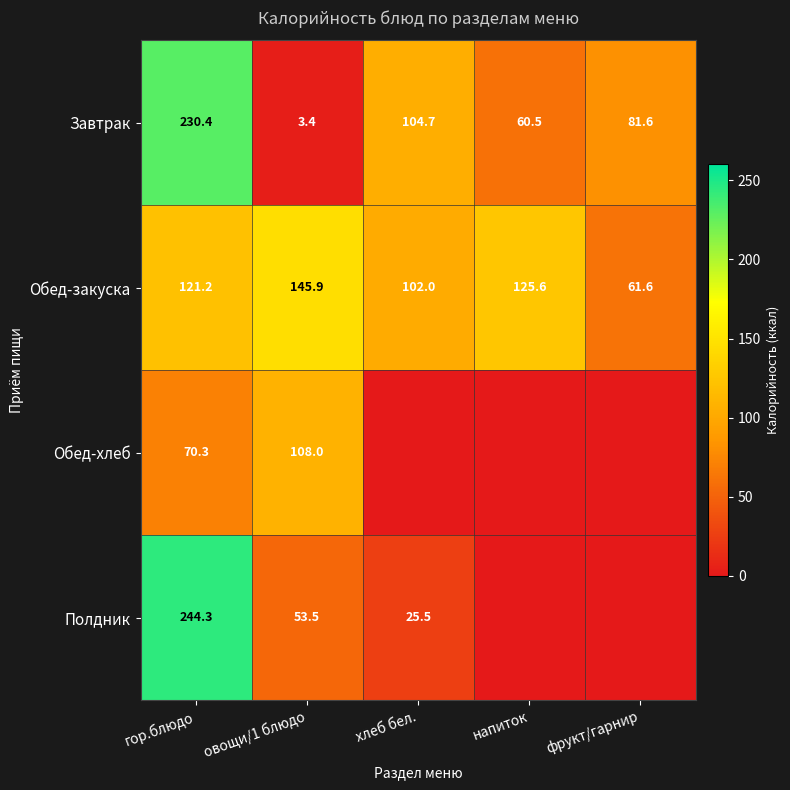

What is the difference between the highest and lowest values at гор.блюдо?

174.0